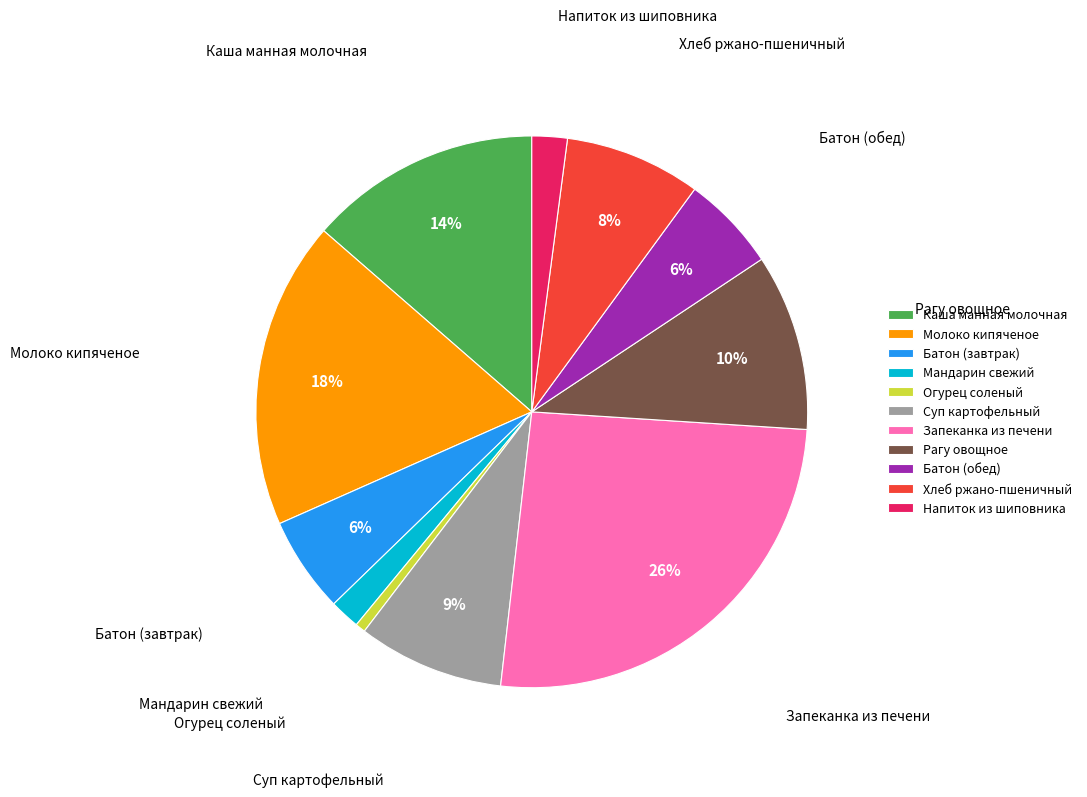

Is it true that Батон (обед) is 6% of the pie?

True